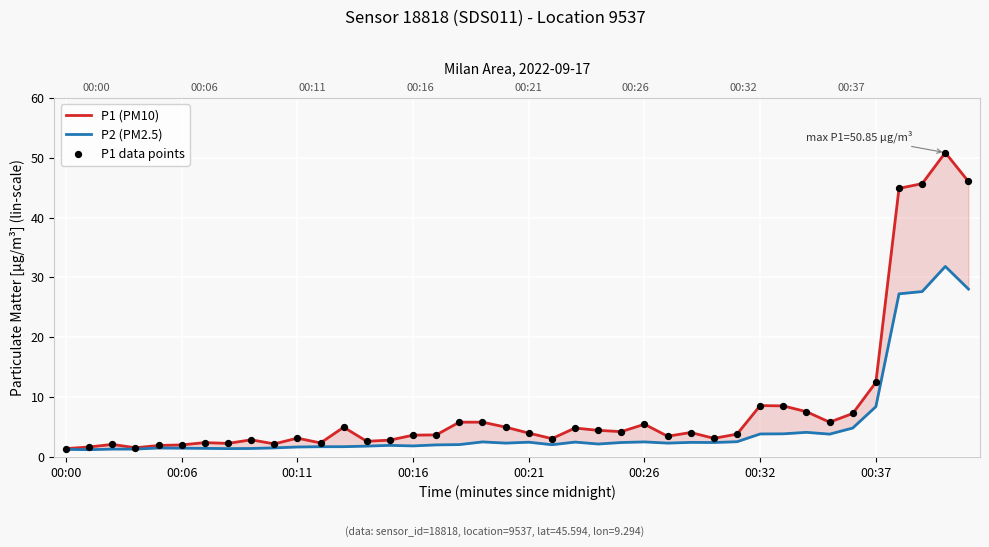

Which series reaches the maximum Y coordinate?

P1 (PM10)